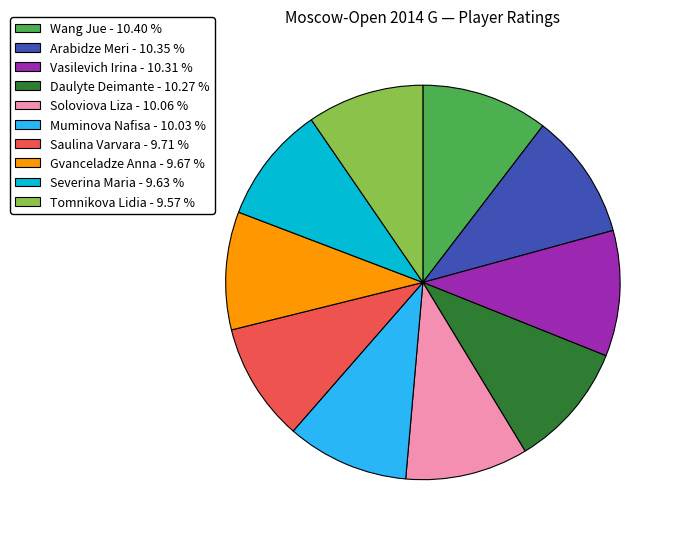

Is there any slice that represents more than half of the pie?

No